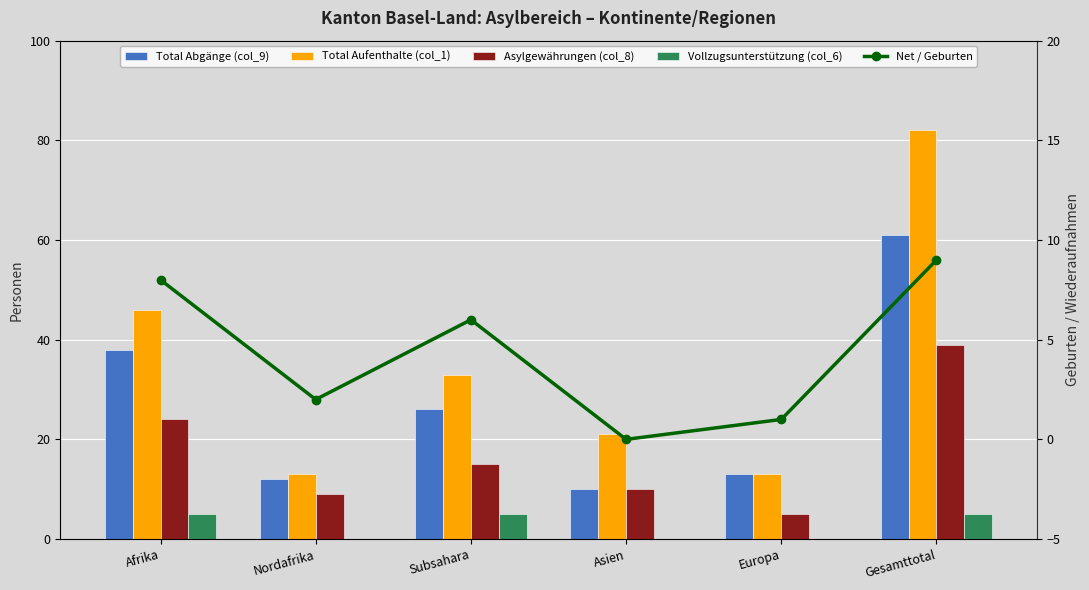

At which label is Total Abgänge (col_9) closest to 35?

Afrika